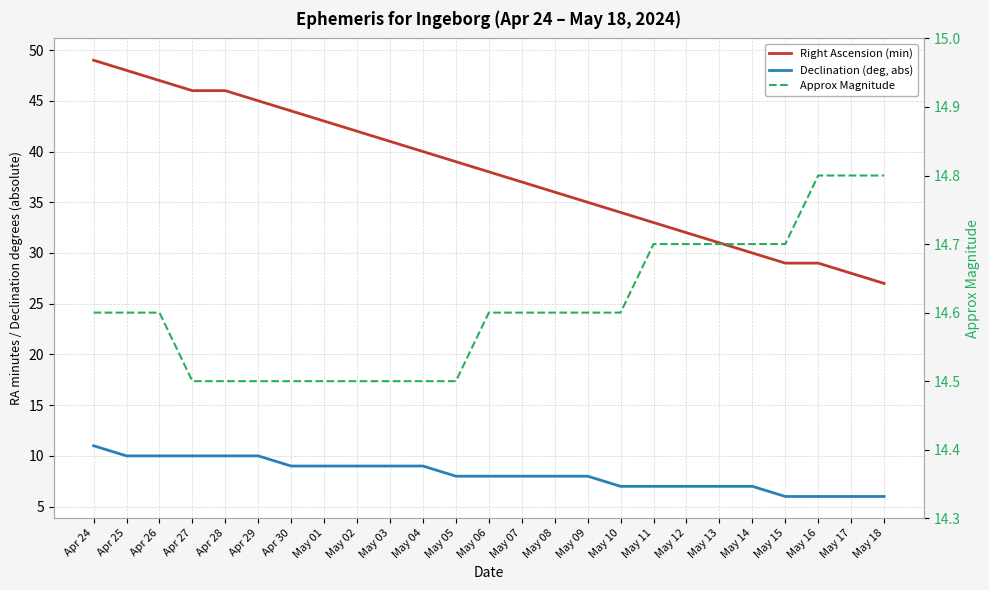

True or false: Right Ascension (min) and Approx Magnitude intersect in this chart.

False